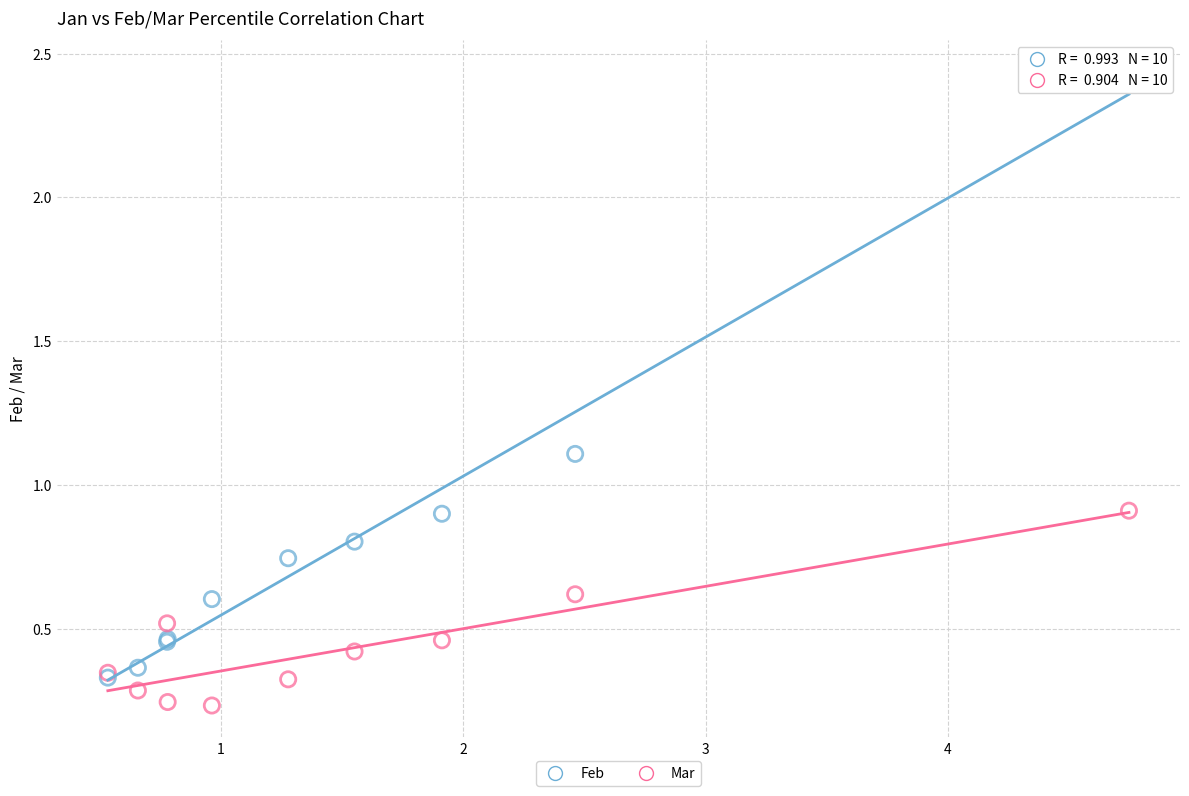

Which series has the largest Y range (max minus min)?

Feb